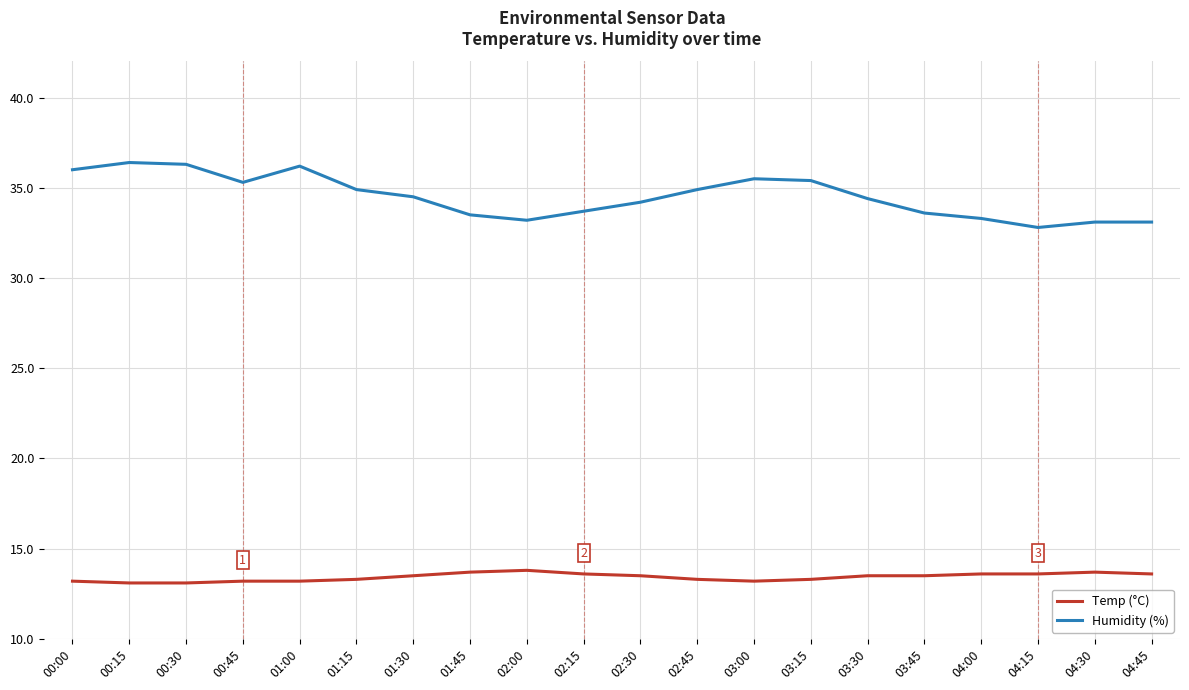

What position from the left is 02:00?

9